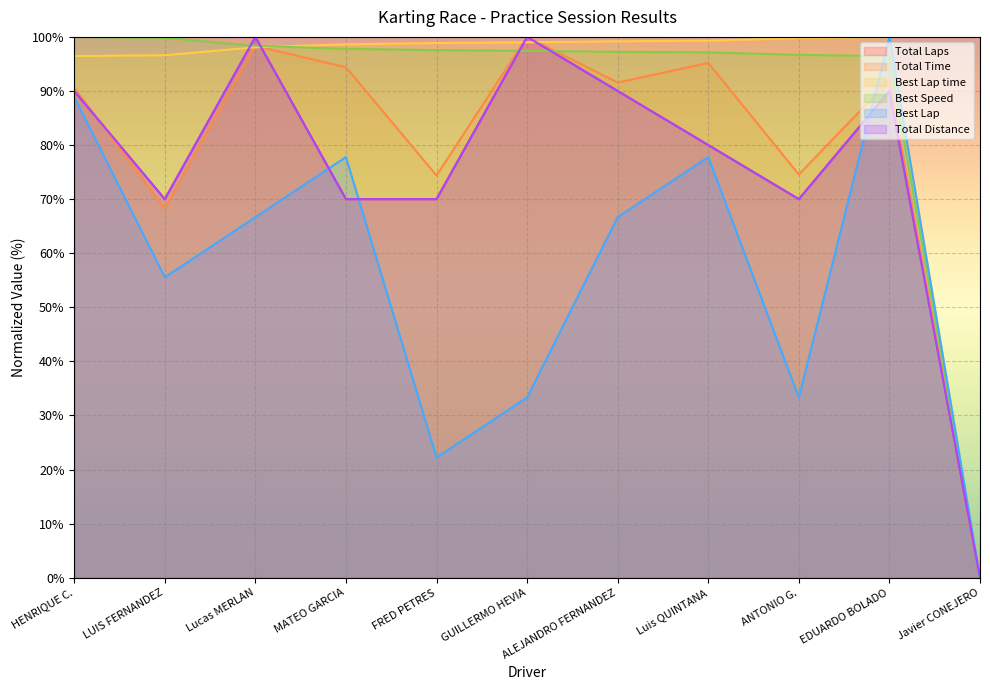

True or false: Total Laps and Best Lap cross at least once.

True